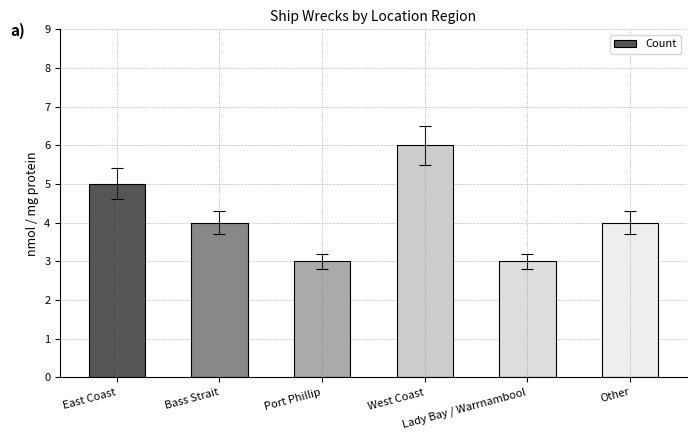

Where does the data first go above 4?

East Coast